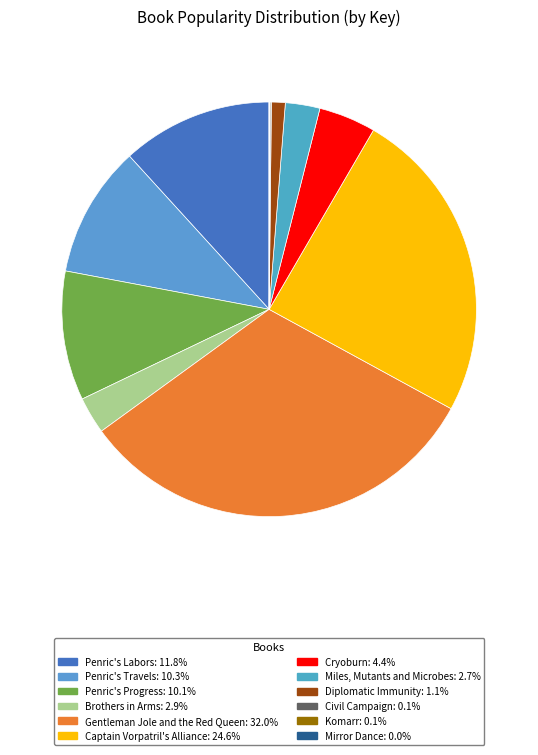

Combined, what portion of the pie is Penric's Travels and Diplomatic Immunity?

11.3%